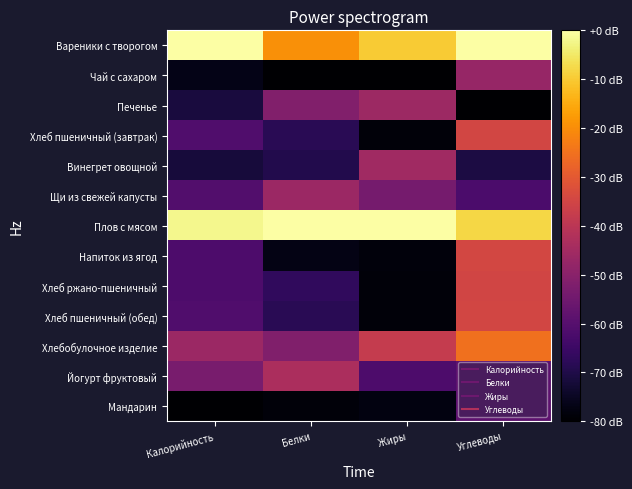

Reading left to right, what are all the values shown in this chart?

Вареники с творогом: Калорийность=0.0	Белки=-19.5	Жиры=-9.8	Углеводы=0.0
Чай с сахаром: Калорийность=-76.7	Белки=-80.0	Жиры=-80.0	Углеводы=-47.3
Печенье: Калорийность=-71.3	Белки=-51.3	Жиры=-46.0	Углеводы=-80.0
Хлеб пшеничный (завтрак): Калорийность=-61.2	Белки=-68.2	Жиры=-78.6	Углеводы=-34.9
Винегрет овощной: Калорийность=-71.6	Белки=-69.4	Жиры=-45.4	Углеводы=-70.7
Щи из свежей капусты: Калорийность=-60.7	Белки=-46.4	Жиры=-53.8	Углеводы=-62.0
Плов с мясом: Калорийность=-2.1	Белки=0.0	Жиры=0.0	Углеводы=-7.8
Напиток из ягод: Калорийность=-61.7	Белки=-76.9	Жиры=-78.4	Углеводы=-34.6
Хлеб ржано-пшеничный: Калорийность=-61.8	Белки=-67.1	Жиры=-78.4	Углеводы=-35.0
Хлеб пшеничный (обед): Калорийность=-61.2	Белки=-68.2	Жиры=-78.6	Углеводы=-34.9
Хлебобулочное изделие: Калорийность=-46.3	Белки=-51.7	Жиры=-38.0	Углеводы=-25.2
Йогурт фруктовый: Калорийность=-53.3	Белки=-43.3	Жиры=-61.6	Углеводы=-58.5
Мандарин: Калорийность=-80.0	Белки=-78.7	Жиры=-77.7	Углеводы=-58.7